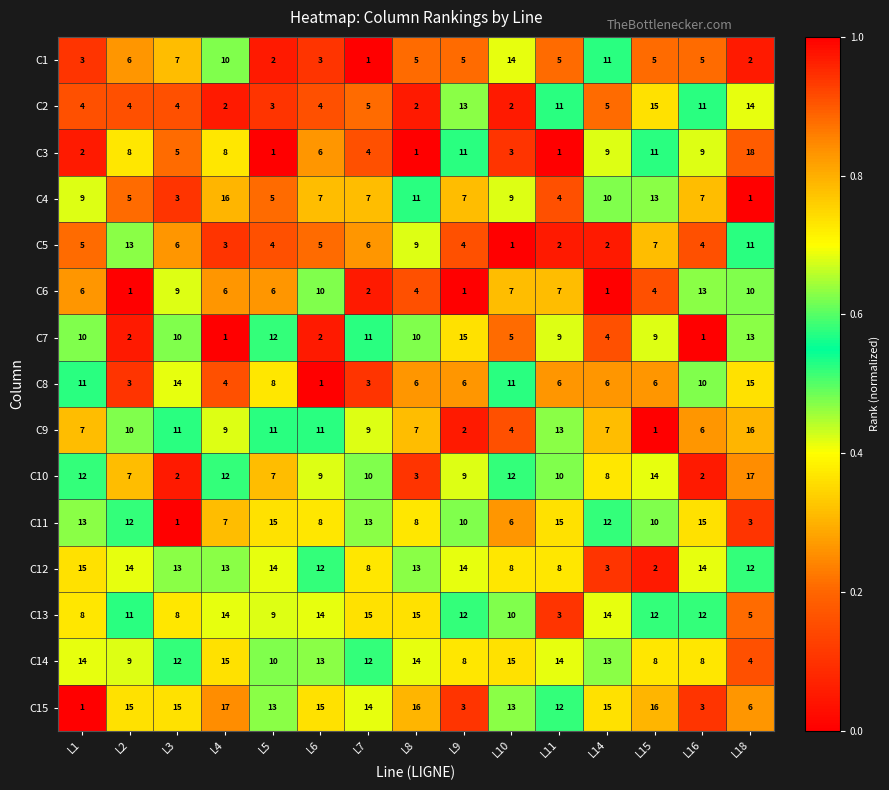

The value of C7 at L7 is 11. True or false?

True